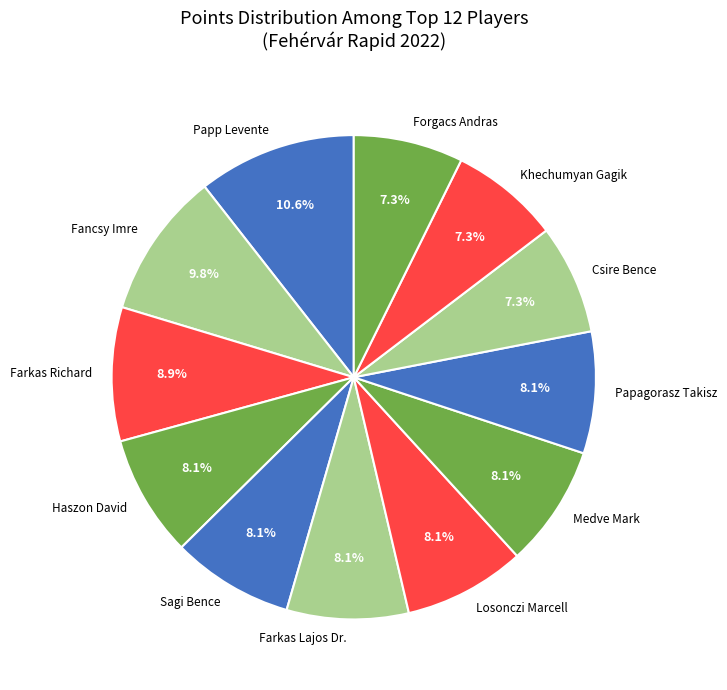

Is it true that Medve Mark is 8% of the pie?

True